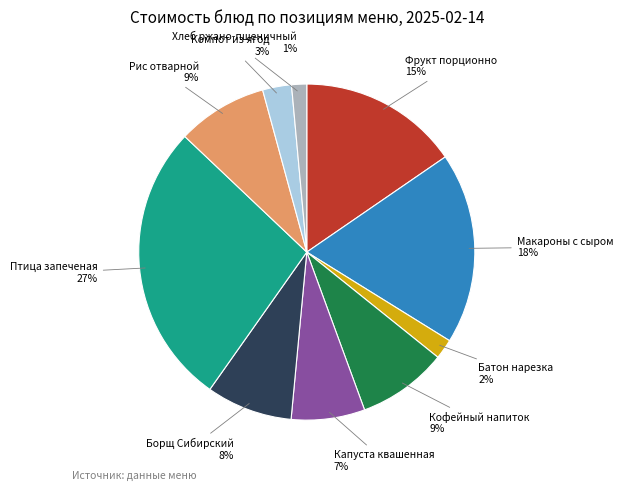

Count the number of slices in the pie.

10